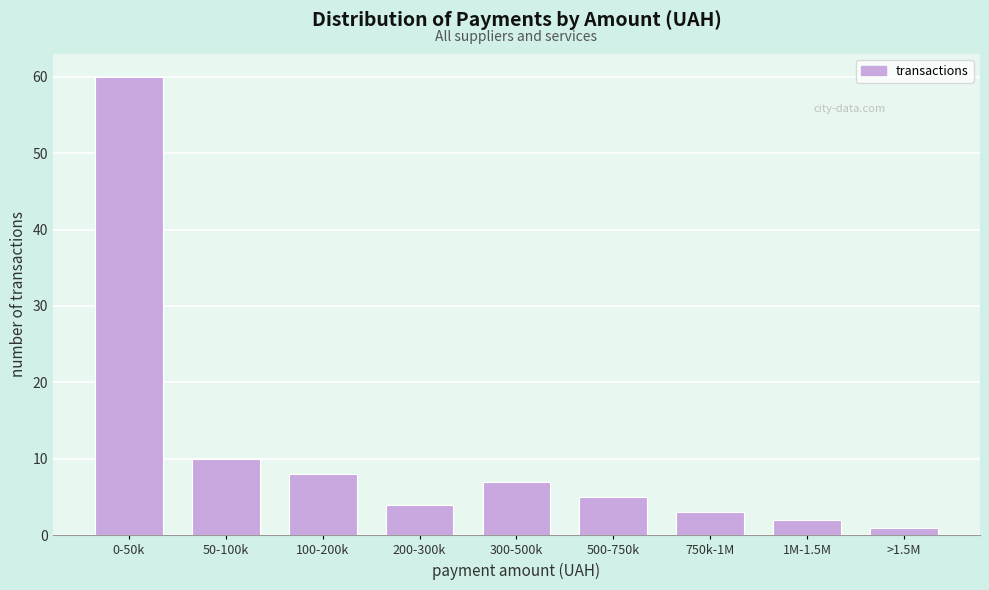

Reading left to right, transcribe all the data shown in this chart.

0-50k=60	50-100k=10	100-200k=8	200-300k=4	300-500k=7	500-750k=5	750k-1M=3	1M-1.5M=2	>1.5M=1